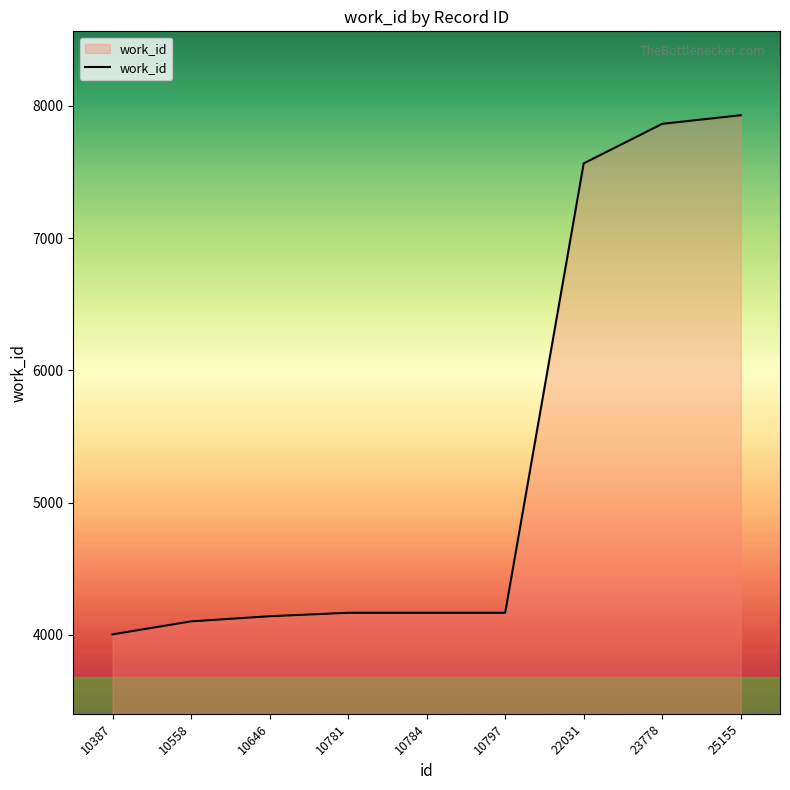

What is the difference between the second highest and minimum values?

3860